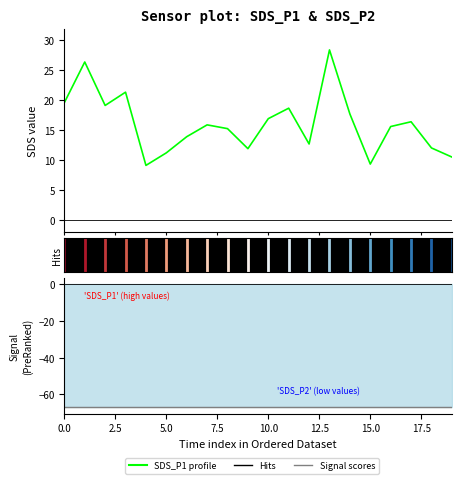

What is the approximate value of Signal (PreRanked) at 11?

-67.0